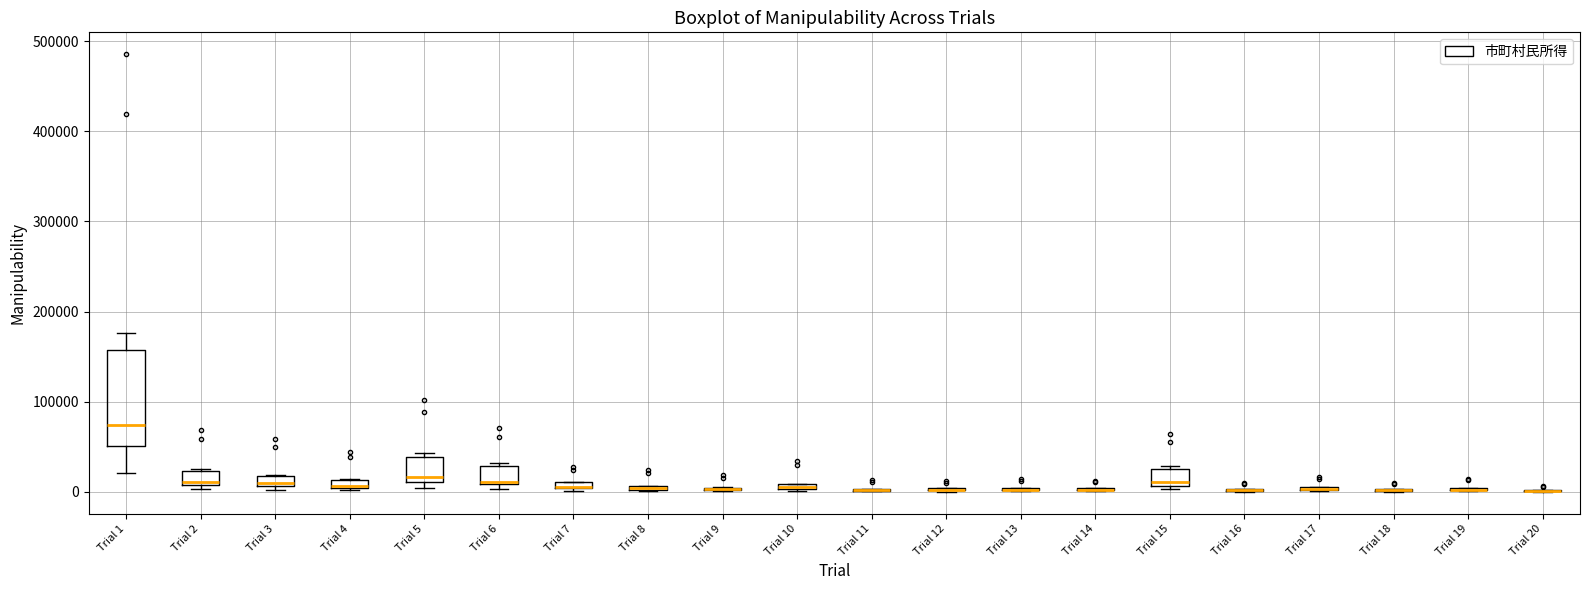

Comparing the boxes themselves (not the whiskers), which one is the tallest?

Trial 1